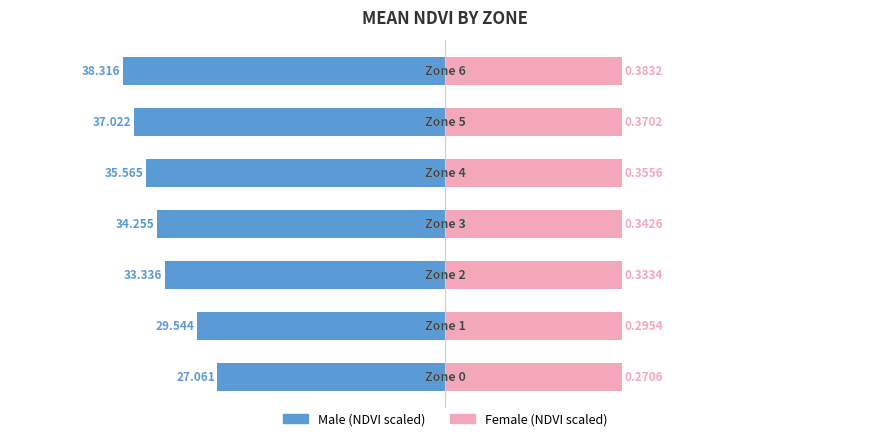

Which series has the largest range (max minus min)?

Male